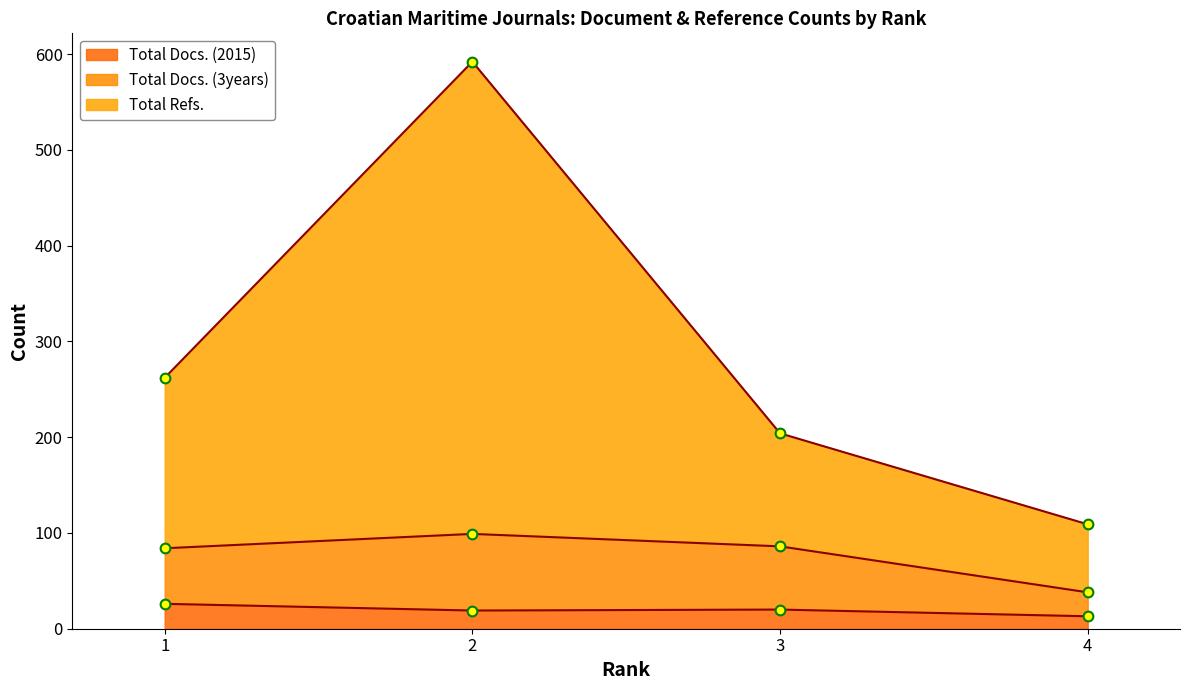

What is the difference between the Total Refs. values at 1 and 4?

107